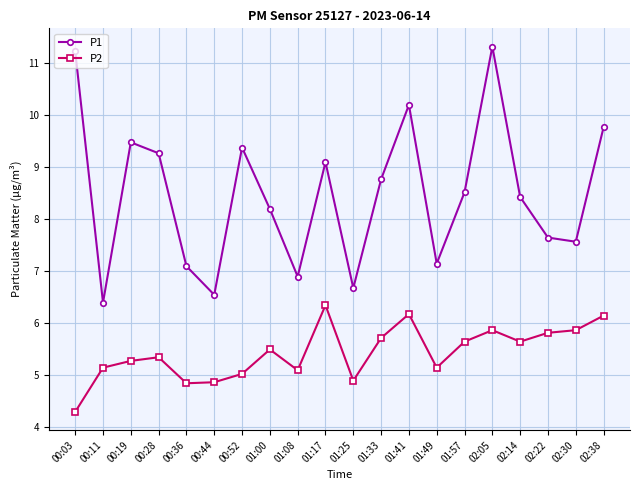

What is the value of the P1 point at the 18th from the left?

7.7